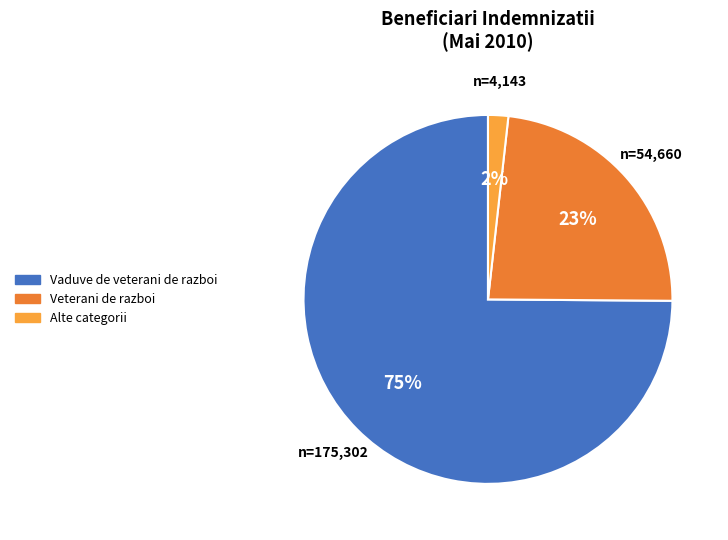

To the nearest percent, what is the average slice percentage?

33%